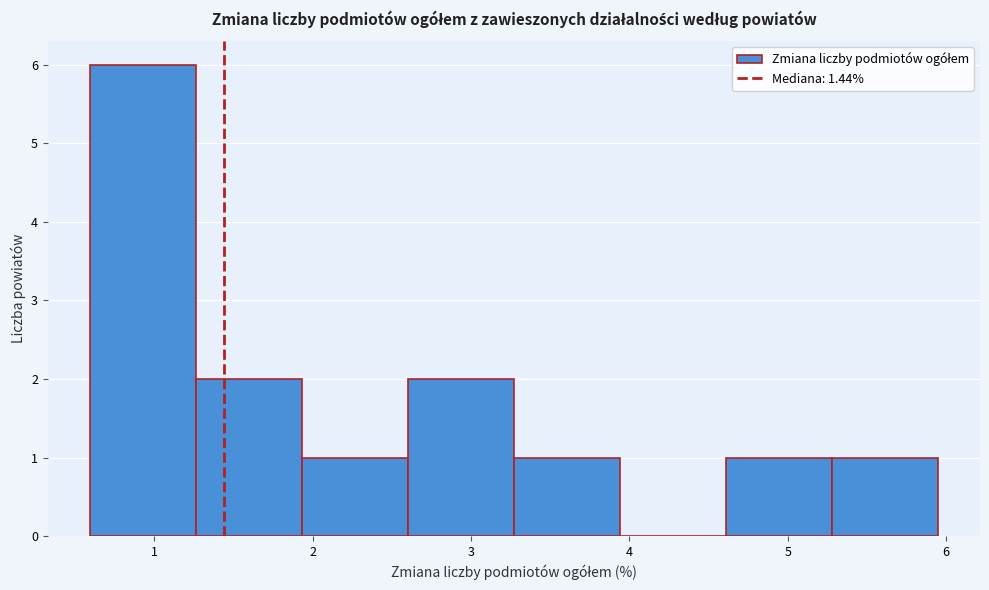

How tall is the bar that spans 2.6 to 3.3 on the x-axis? Neither the bar edges nor the heights are printed on the chart, so give them approximately, as read against the axes.

2